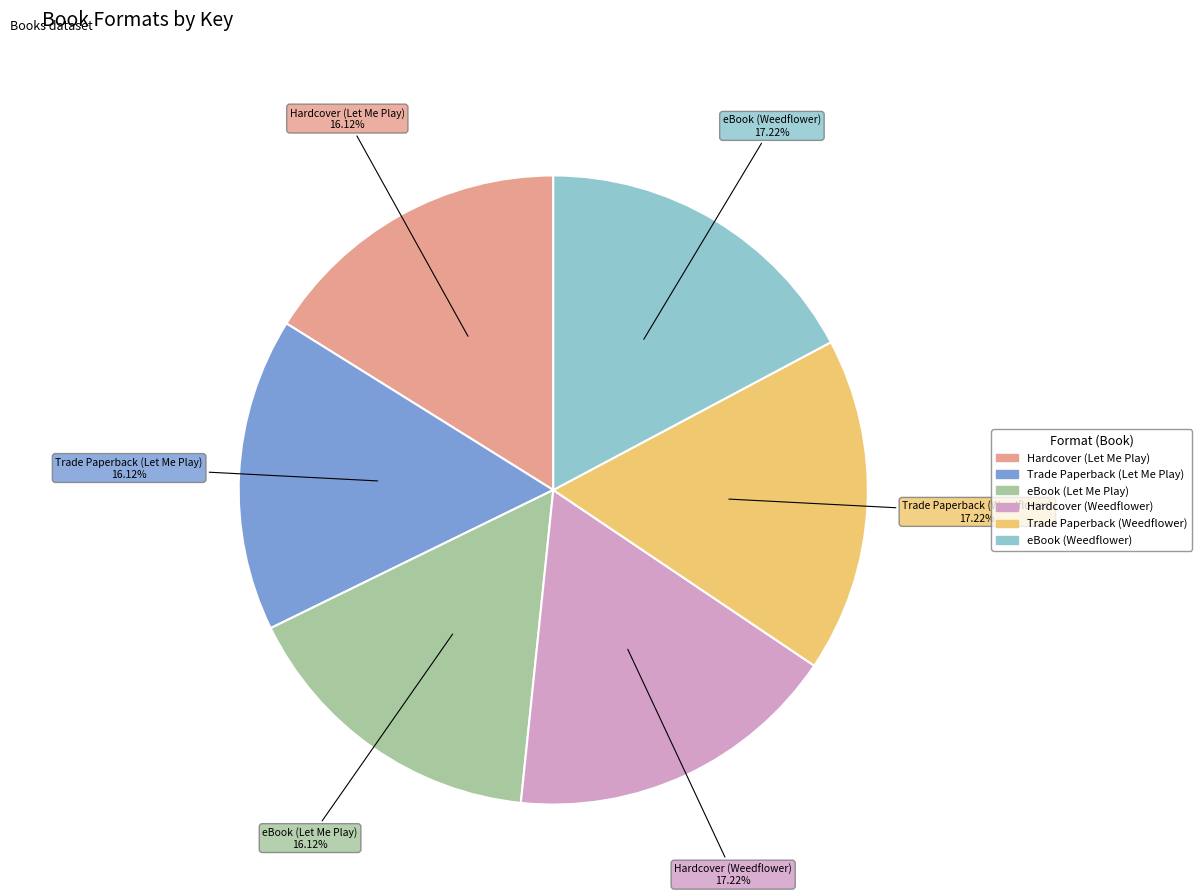

Is there any slice that represents more than half of the pie?

No